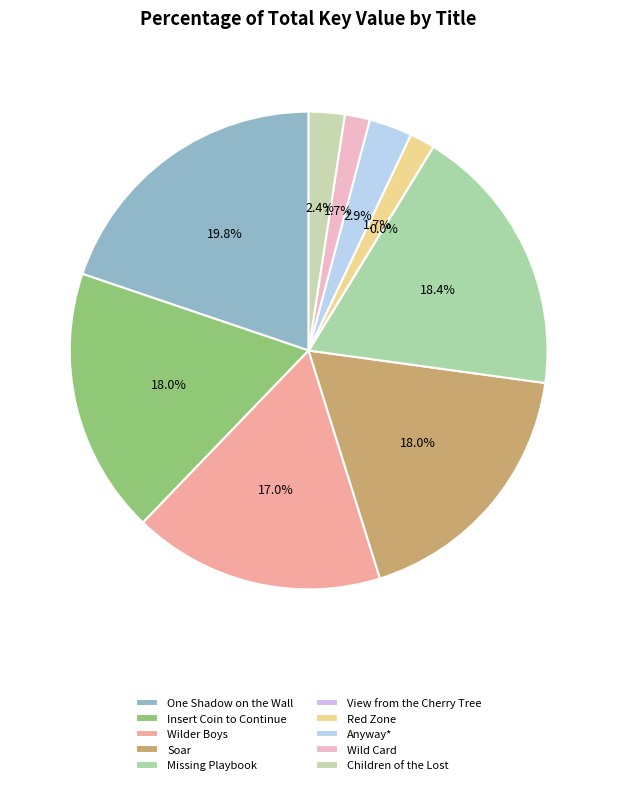

Rank the categories by value from highest to lowest.

One Shadow on the Wall, Missing Playbook, Soar, Insert Coin to Continue, Wilder Boys, Anyway*, Children of the Lost, Red Zone, Wild Card, View from the Cherry Tree